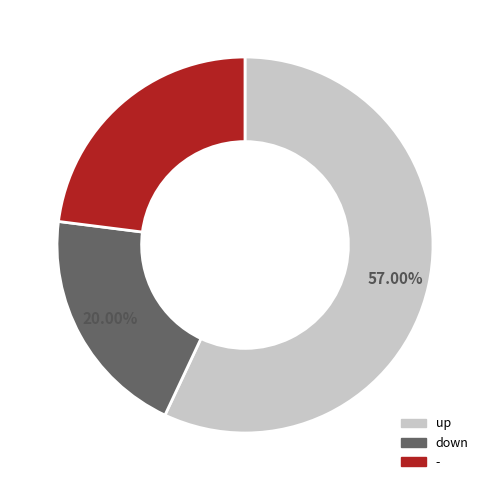

Which has a higher value, down or -?

-